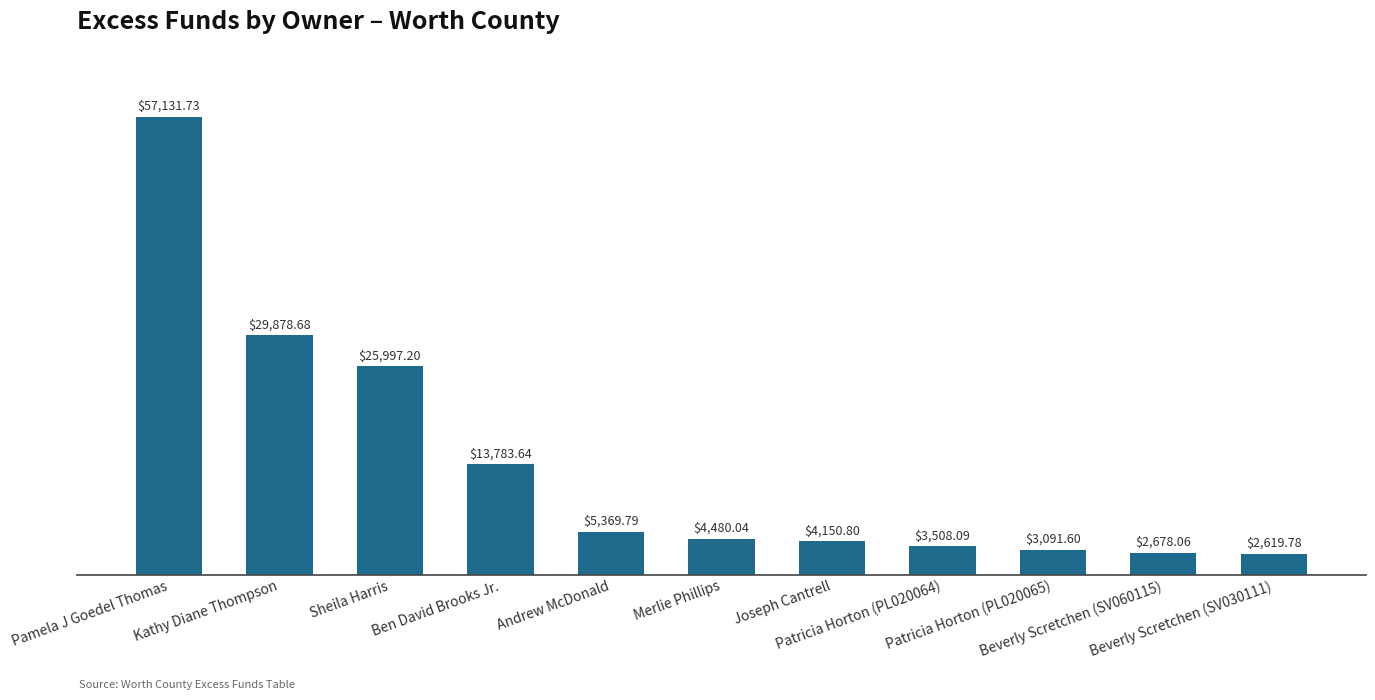

Reading left to right, what are all the values shown in this chart?

57131.7	29878.7	25997.2	13783.6	5369.8	4480.0	4150.8	3508.1	3091.6	2678.1	2619.8